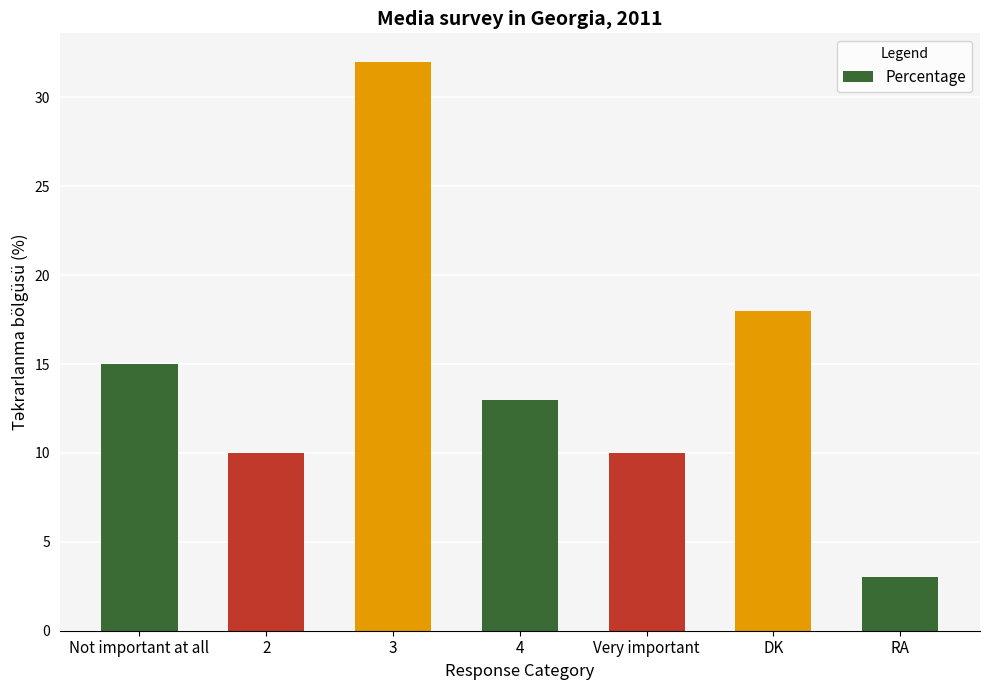

What is the value of the 2nd bar from the left?

10